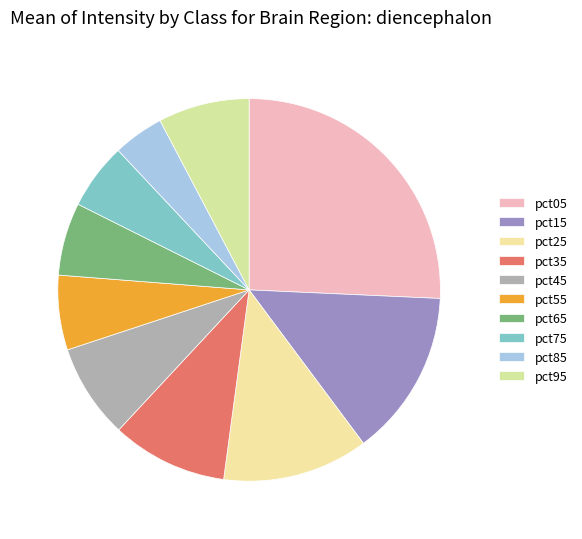

How many segments does this pie chart have?

10